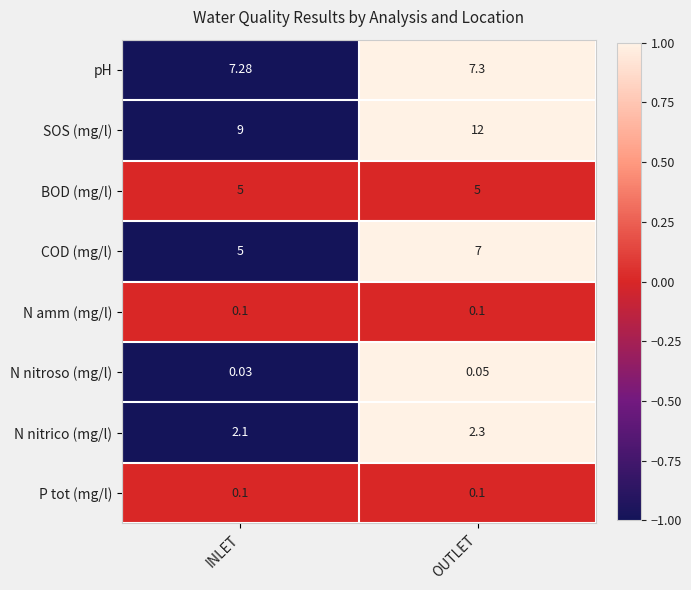

At which label is N nitrico (mg/l) closest to 2?

INLET